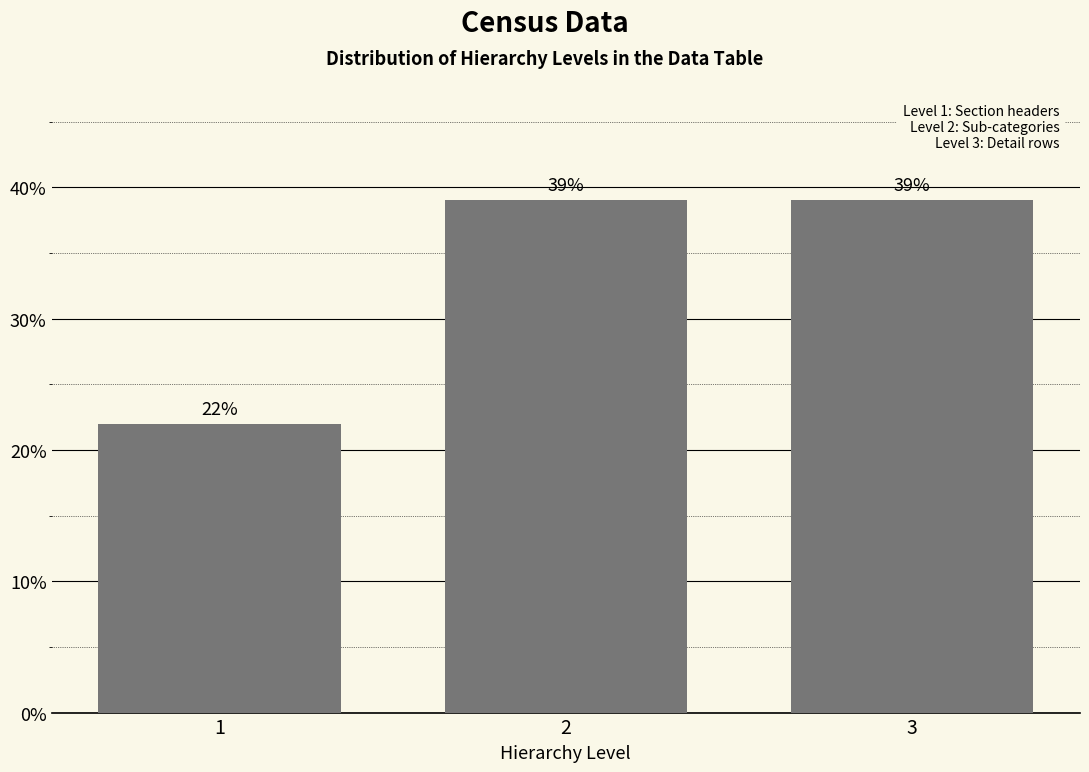

Reading left to right, extract all data points from this chart.

22.0	39.0	39.0